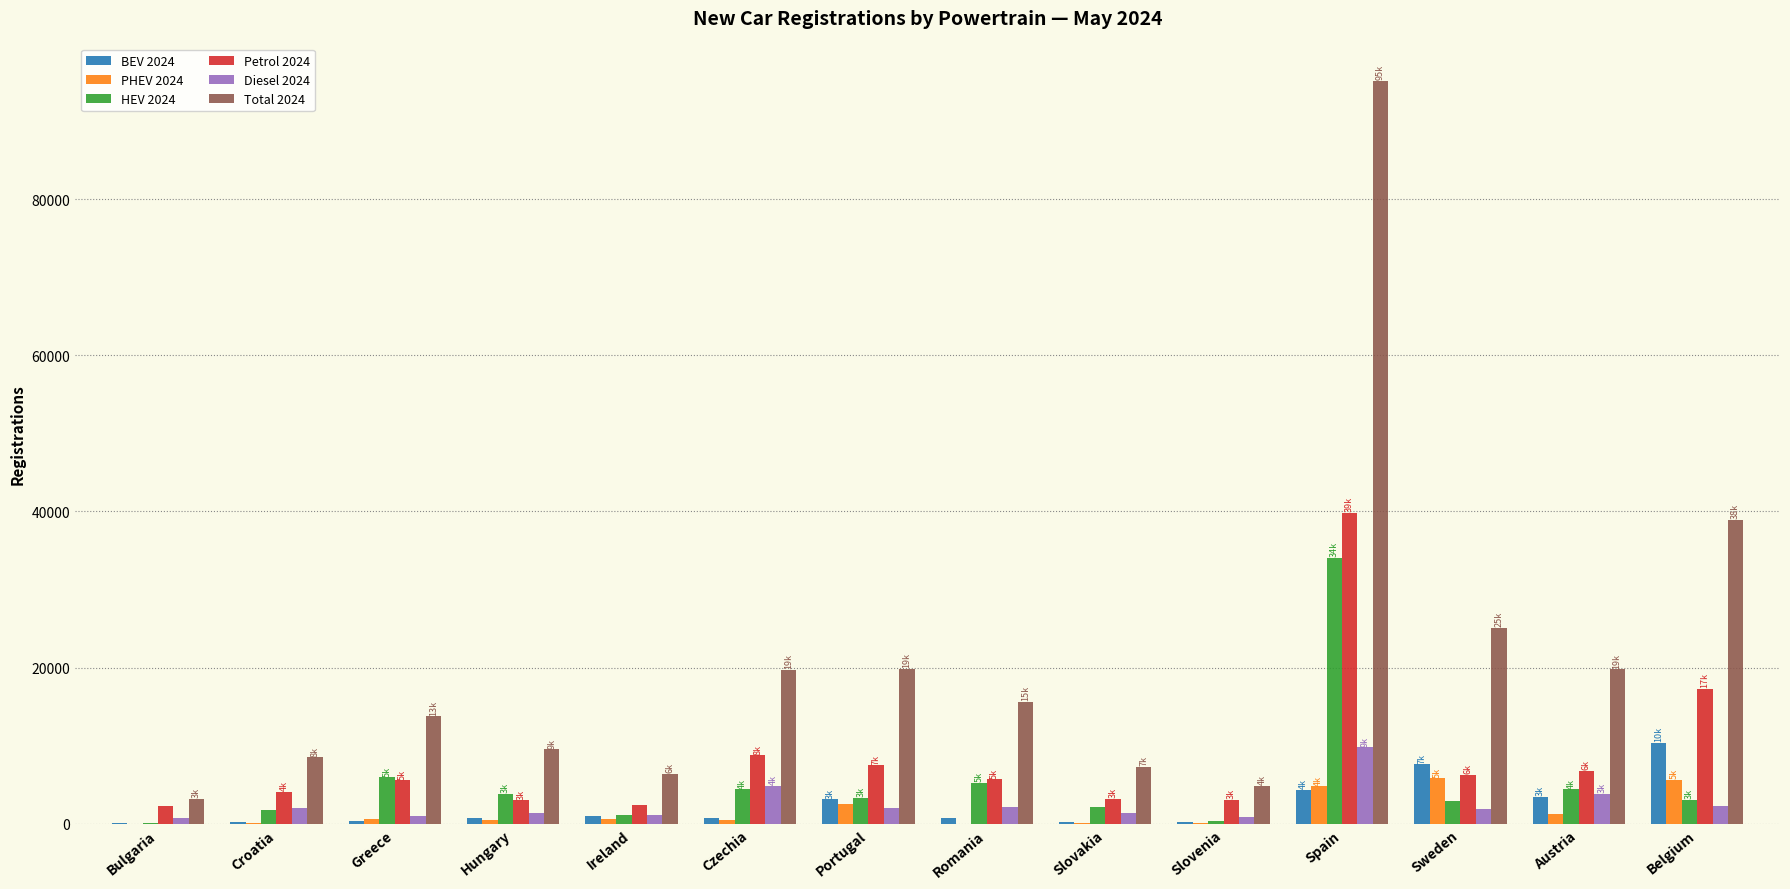

Which category has the highest value in the BEV 2024 series?

Belgium